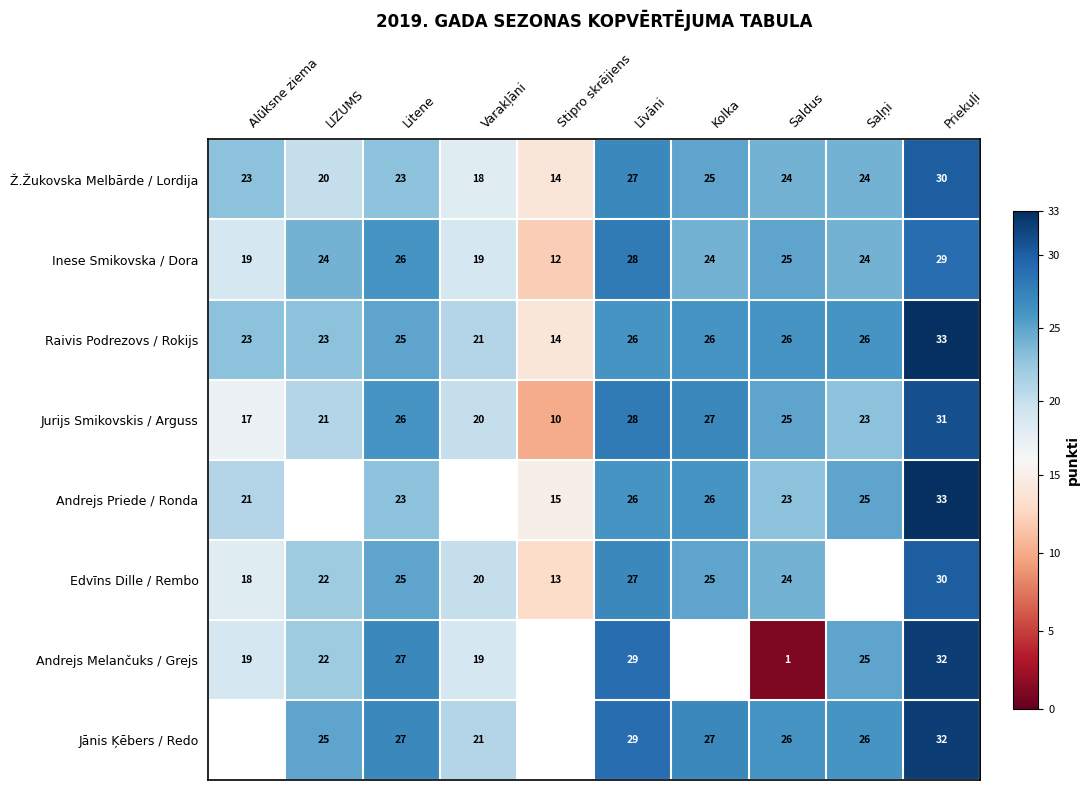

What value does the Jurijs Smikovskis / Arguss series have at Saļņi, to the nearest 10?

20